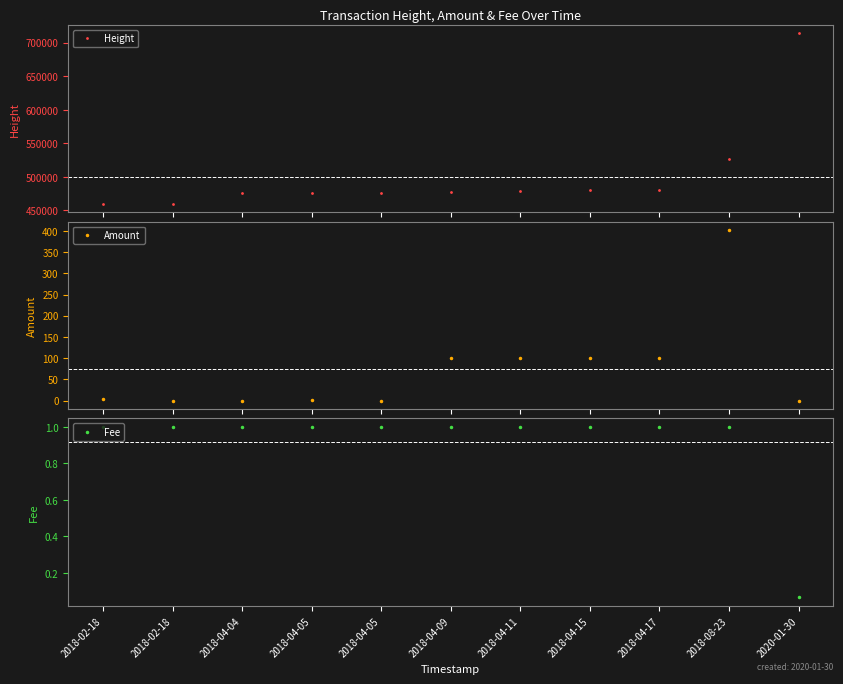

How many distinct data groups are displayed?

3